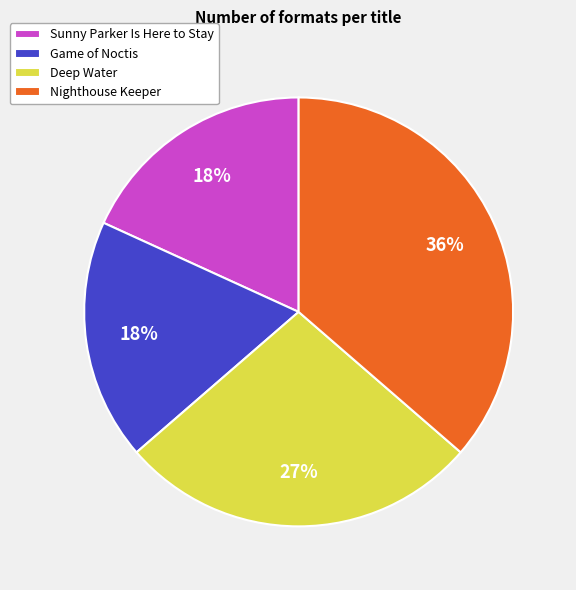

To the nearest percent, what percentage of the pie is Sunny Parker Is Here to Stay?

18%